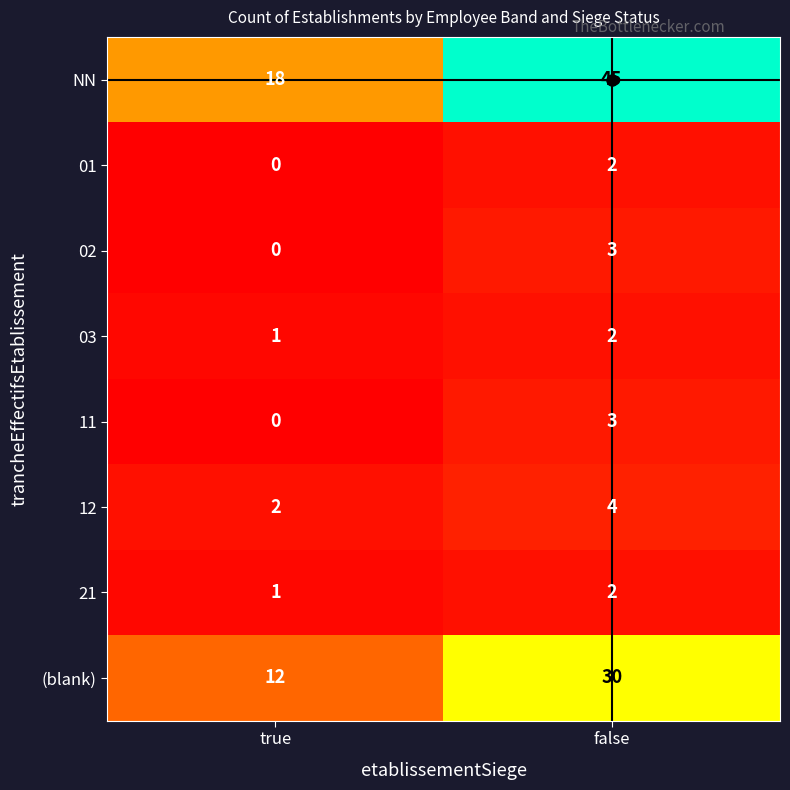

The value of 12 at false is 4. True or false?

True